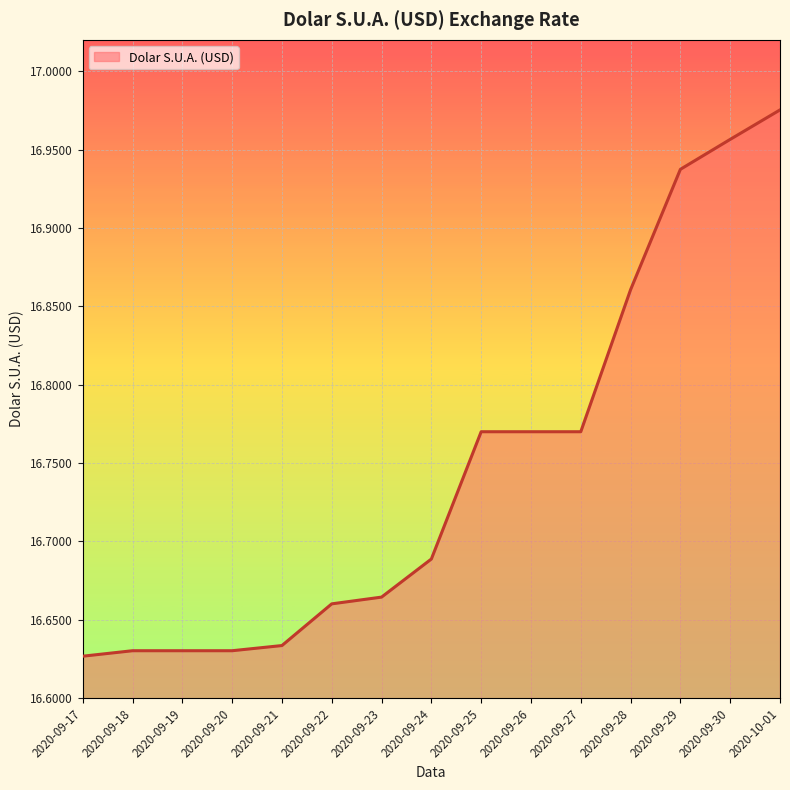

Approximately how many times larger is the value at 2020-09-26 compared to 2020-09-23?

1.0